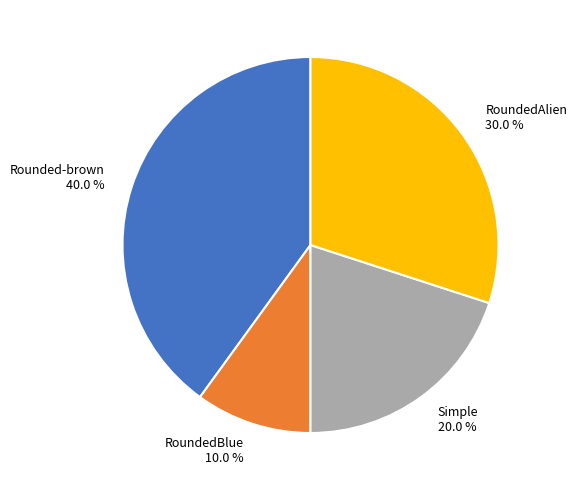

To the nearest percent, what is the average slice percentage?

25%